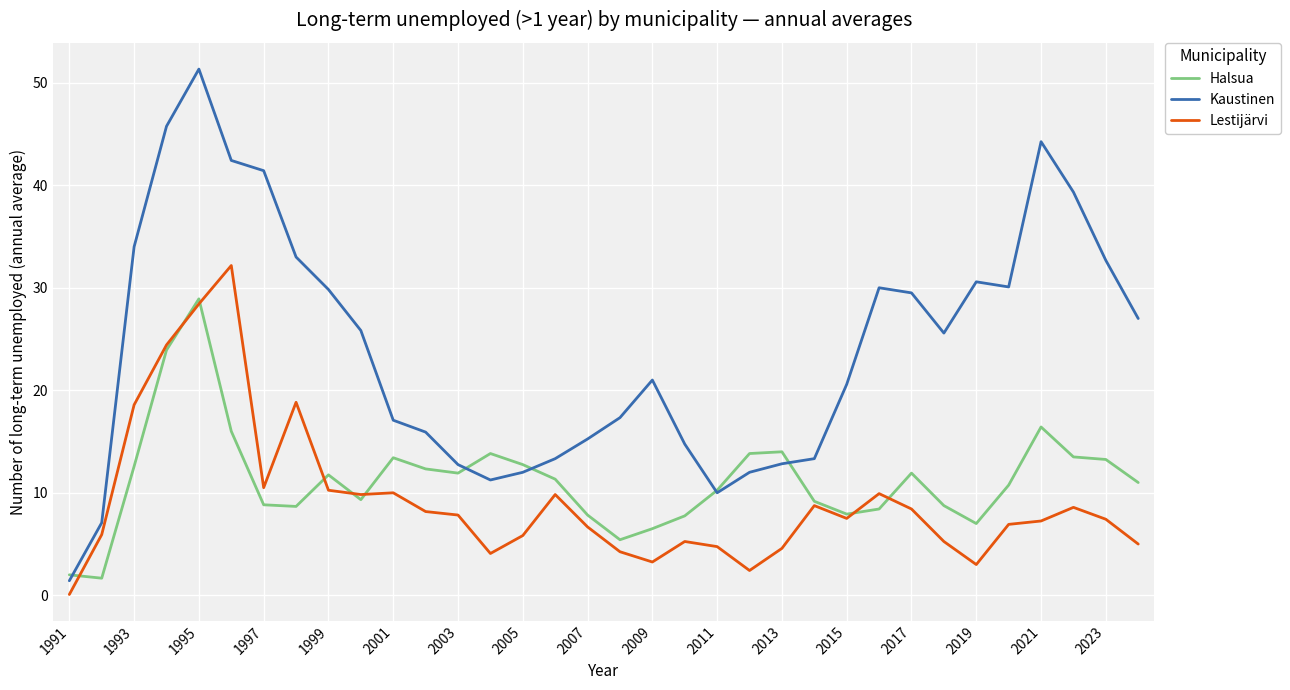

What is the minimum value for Lestijärvi?

0.1